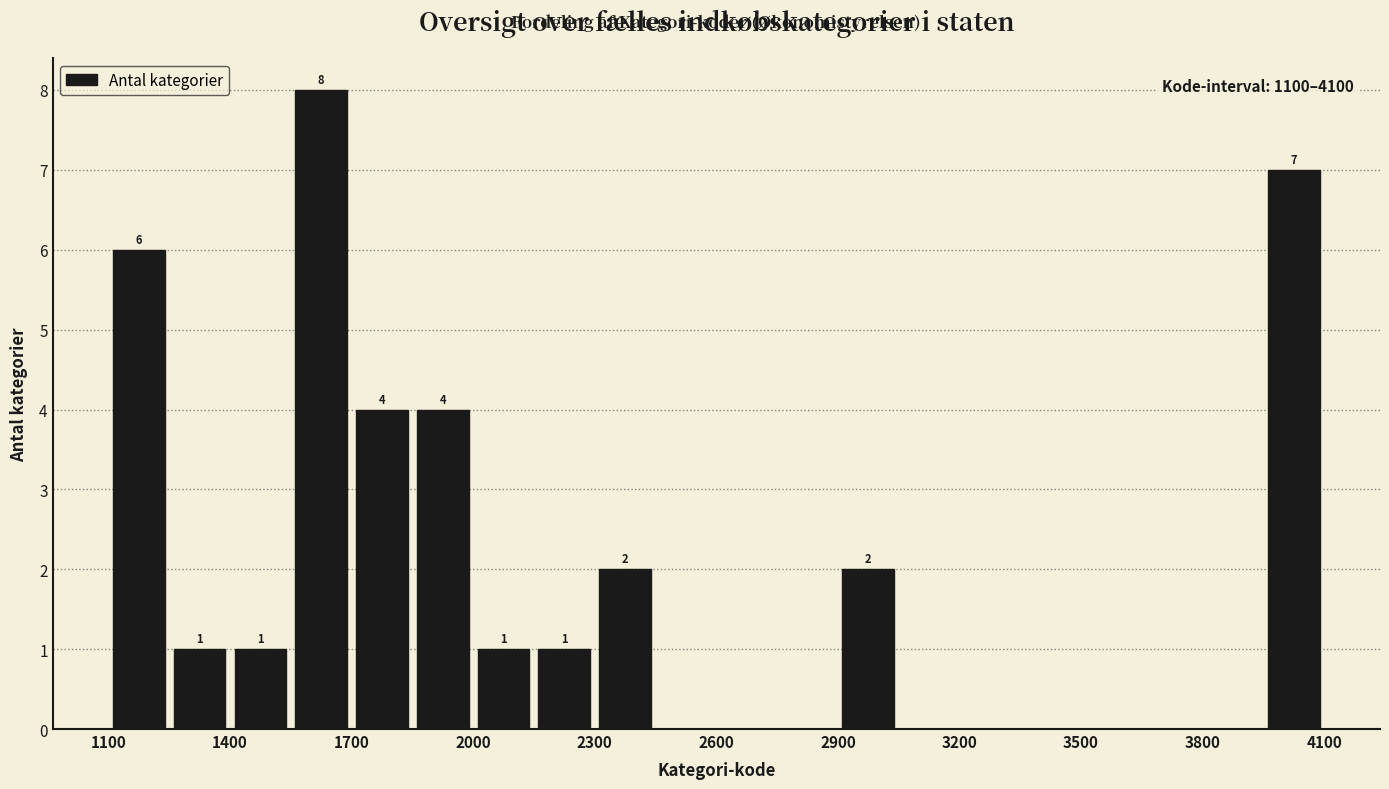

Read against the x-axis, roughly where is the centre of the tallest bar?

1650